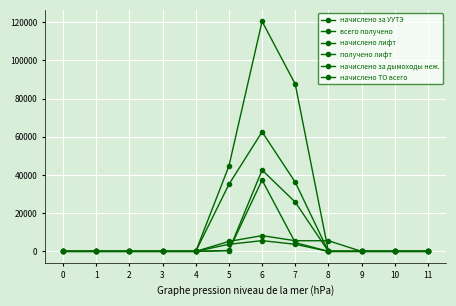

Reading right to left, what are all the values shown in this chart?

начислено за УУТЭ: 11=0.0	10=0.0	9=0.0	8=0.0	7=3712.4	6=5615.3	5=3712.4	4=0.0	3=0.0	2=0.0	1=0.0	0=0.0
всего получено: 11=0.0	10=0.0	9=0.0	8=0.0	7=4587.7	6=37314.8	5=457.1	4=0.0	3=0.0	2=0.0	1=0.0	0=0.0
начислено лифт: 11=0.0	10=0.0	9=0.0	8=0.0	7=36196.3	6=62536.2	5=35082.6	4=0.0	3=0.0	2=0.0	1=0.0	0=0.0
получено лифт: 11=0.0	10=0.0	9=0.0	8=0.0	7=25765.1	6=42562.2	5=407.5	4=0.0	3=0.0	2=0.0	1=0.0	0=0.0
начислено за дымоходы неж.: 11=0.0	10=0.0	9=0.0	8=5568.7	7=5568.7	6=8232.6	5=5197.4	4=0.0	3=0.0	2=0.0	1=0.0	0=0.0
начислено ТО всего: 11=0.0	10=0.0	9=0.0	8=0.0	7=87520.9	6=120363.9	5=44642.2	4=0.0	3=0.0	2=0.0	1=0.0	0=0.0